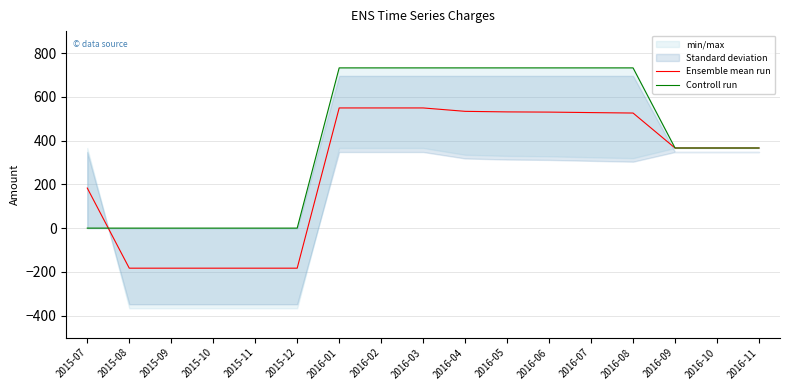

What is the total value across all series at 2016-07?

1259.8